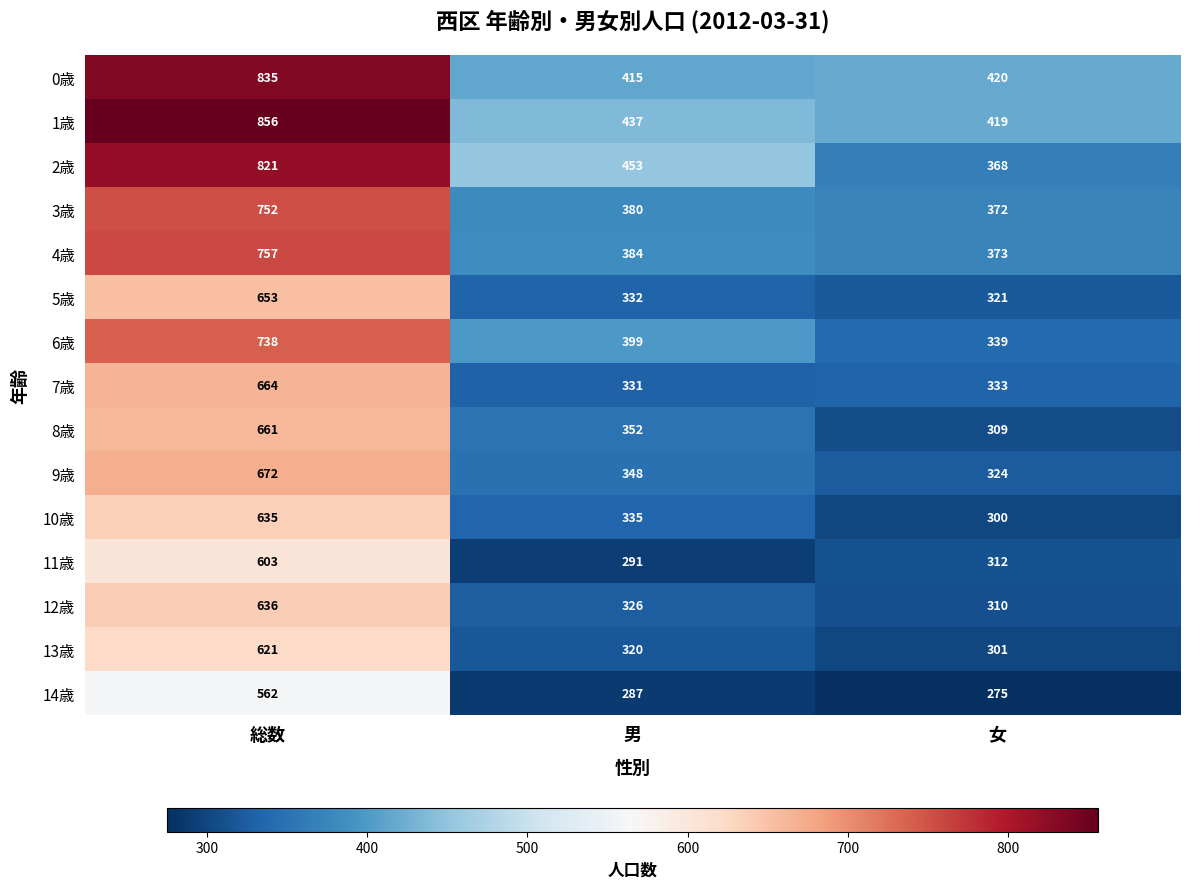

Between 総数 and 男, which series saw the biggest shift?

0歳